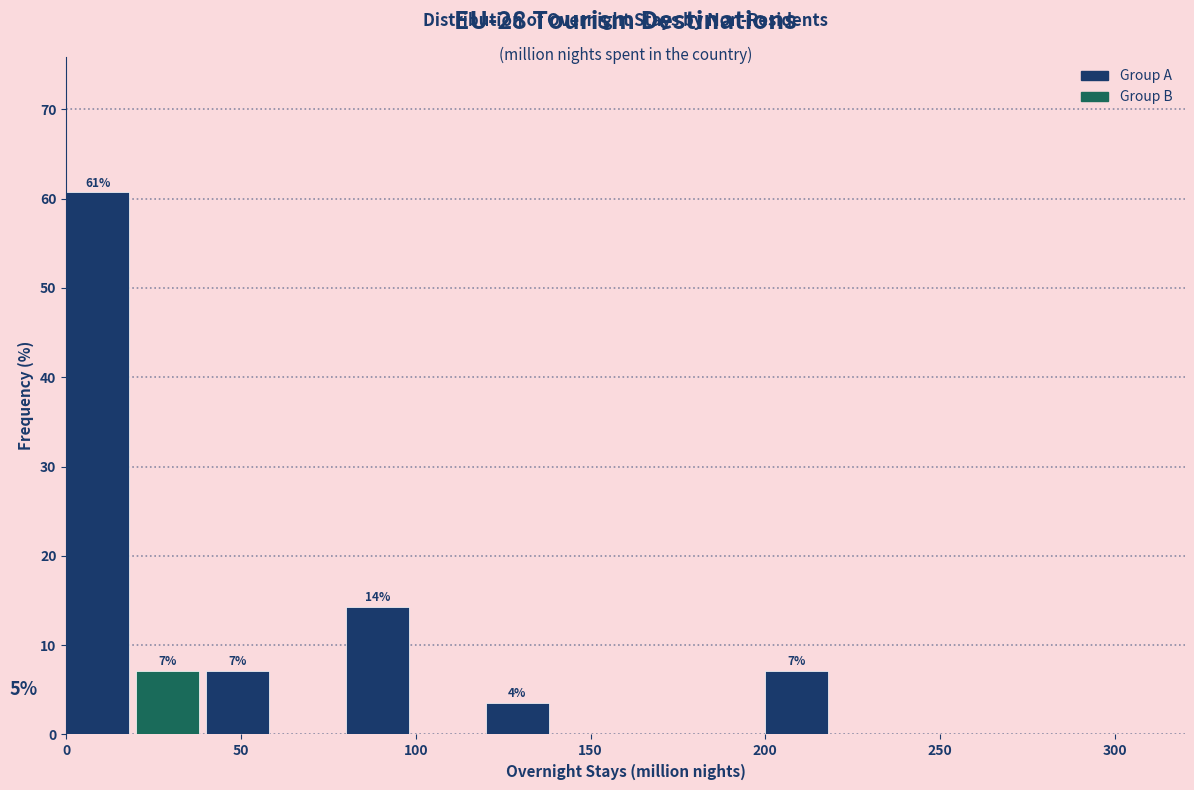

Over which range of the x-axis is the bar tallest?

0 to 20